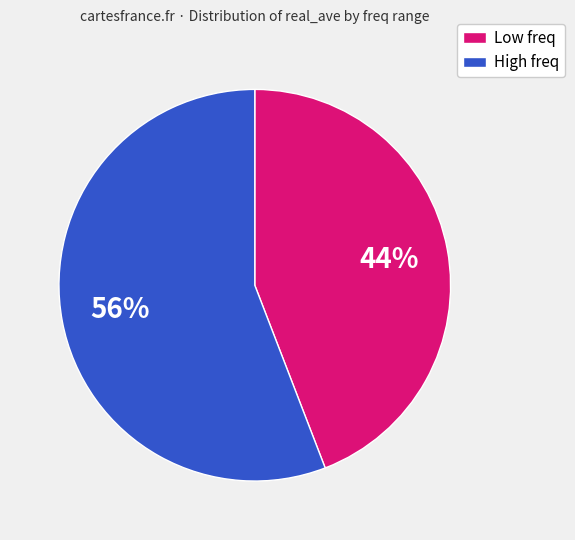

True or false: High freq accounts for 61% of the total.

False